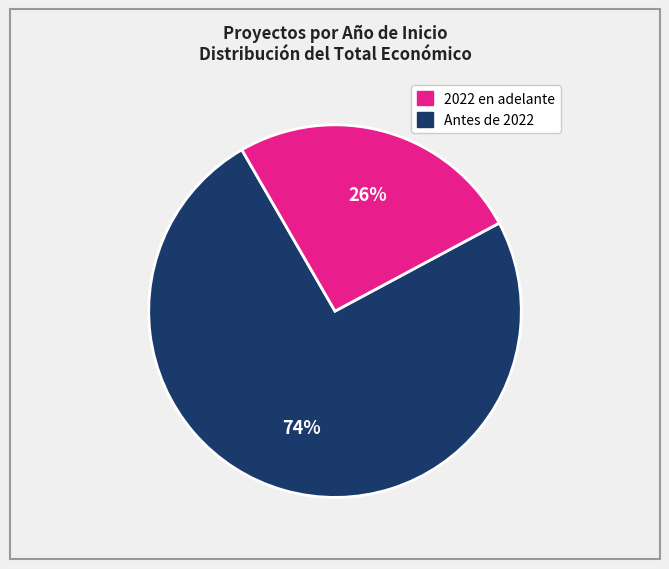

Does any single category account for the majority?

Yes